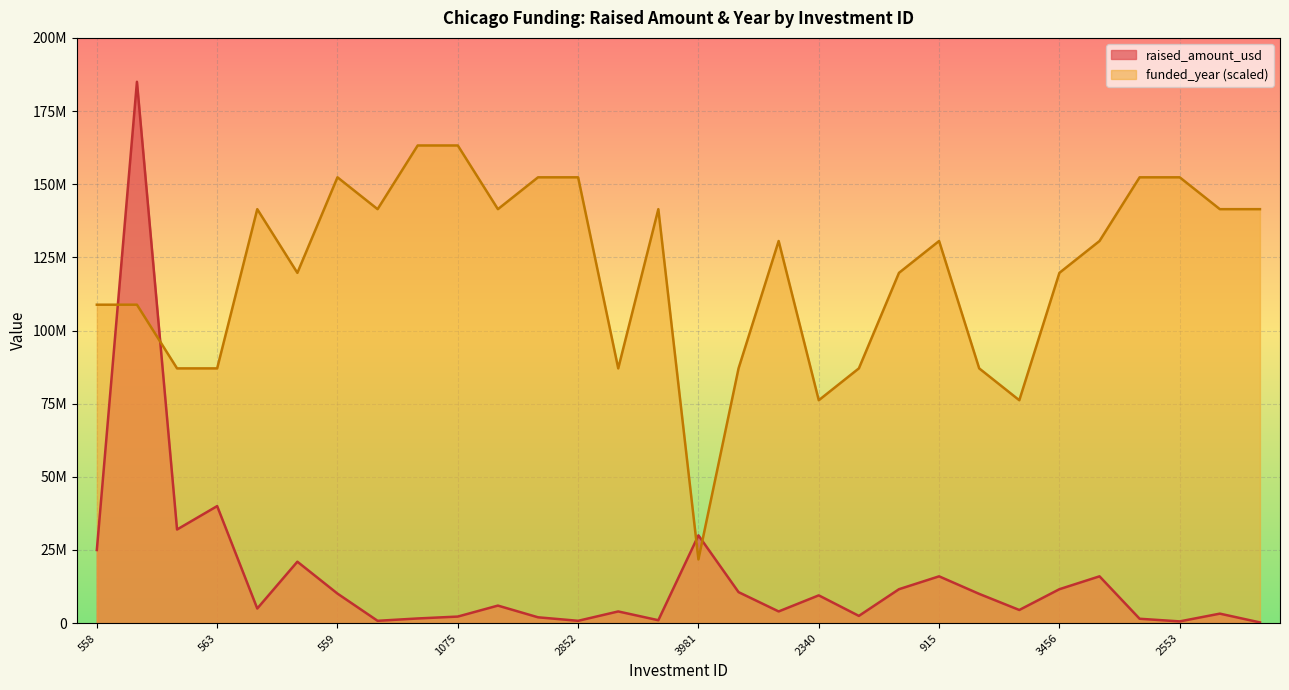

Reading right to left, transcribe all the data shown in this chart.

raised_amount_usd: 2988=250000.0	2851=3250000.0	2553=600000.0	2551=1500000.0	3457=16000000.0	3456=11600000.0	2769=4500000.0	1510=10000000.0	915=16000000.0	914=11600000.0	603=2480000.0	2340=9500000.0	668=4000000.0	667=10600000.0	3981=30000000.0	2548=1000000.0	1127=4000000.0	2852=800000.0	2550=2000000.0	2023=6000000.0	1075=2250000.0	2554=1600000.0	2552=800000.0	559=10100000.0	764=21000000.0	2549=5000000.0	563=40000000.0	562=32000000.0	561=185000000.0	558=25000000.0
funded_year: 2988=141470588.2	2851=141470588.2	2553=152352941.2	2551=152352941.2	3457=130588235.3	3456=119705882.4	2769=76176470.6	1510=87058823.5	915=130588235.3	914=119705882.4	603=87058823.5	2340=76176470.6	668=130588235.3	667=87058823.5	3981=21764705.9	2548=141470588.2	1127=87058823.5	2852=152352941.2	2550=152352941.2	2023=141470588.2	1075=163235294.1	2554=163235294.1	2552=141470588.2	559=152352941.2	764=119705882.4	2549=141470588.2	563=87058823.5	562=87058823.5	561=108823529.4	558=108823529.4